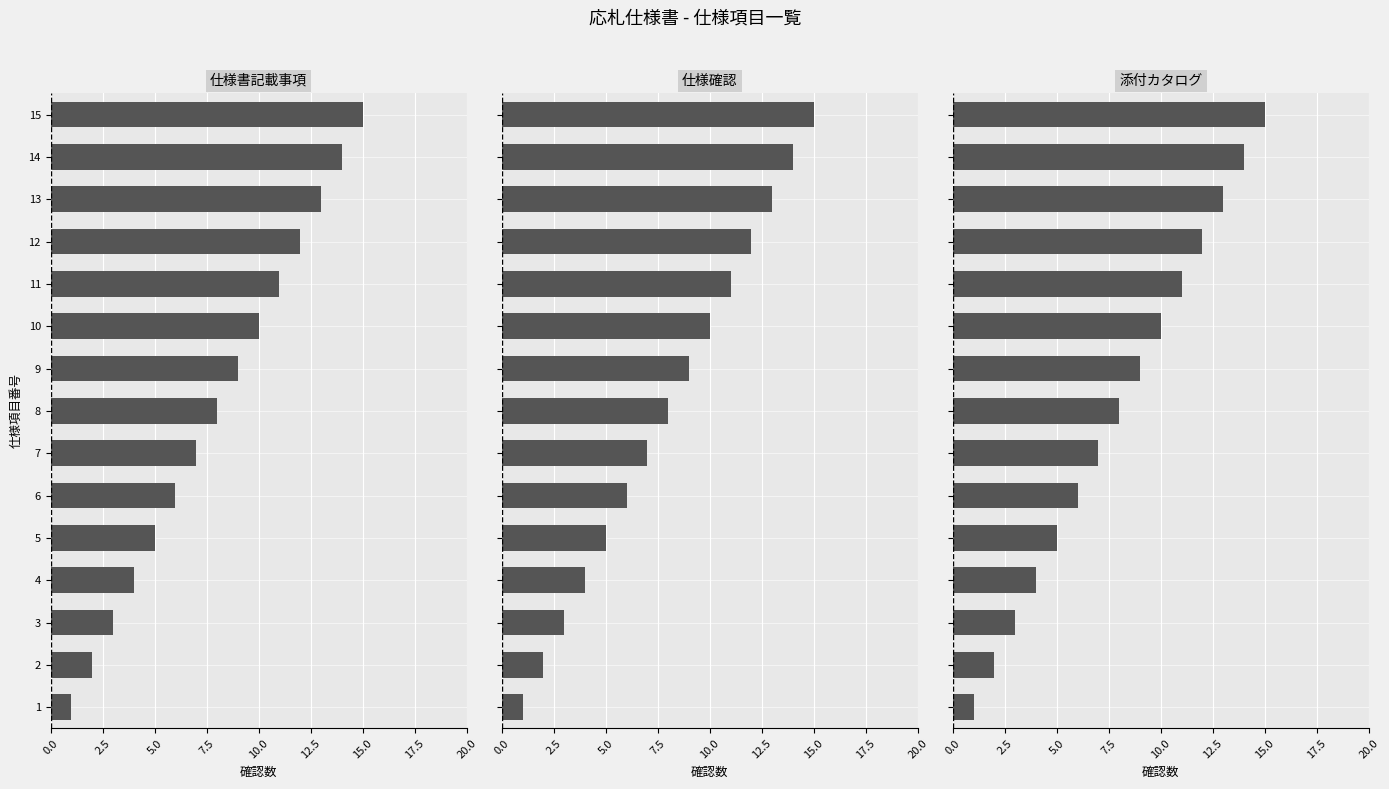

Count the number of data series in this chart.

3